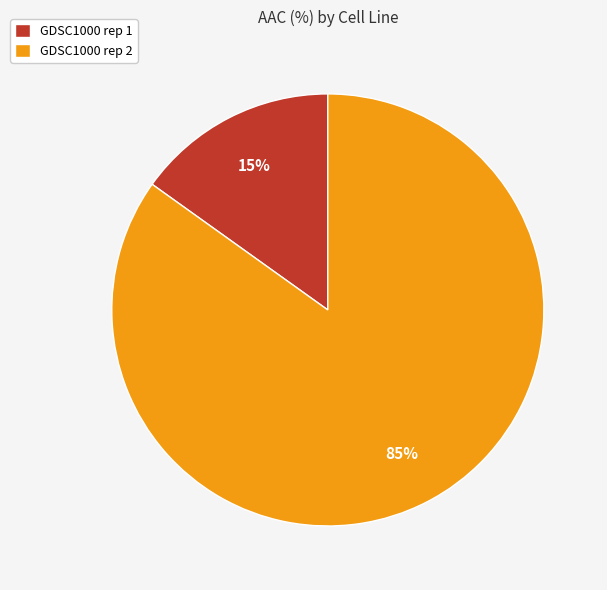

Rank the categories by value from highest to lowest.

GDSC1000 rep 2, GDSC1000 rep 1